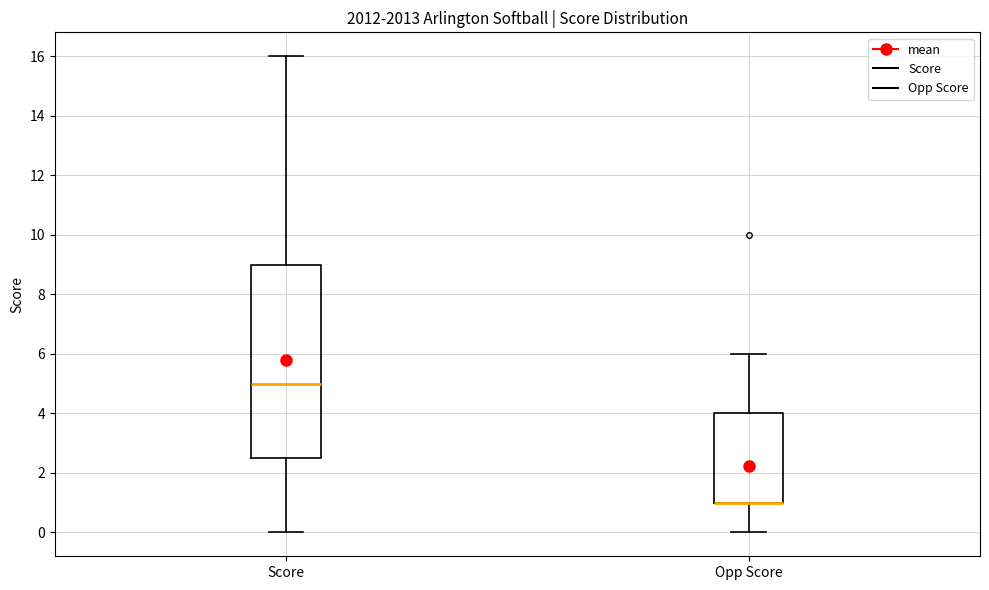

Where does the lower whisker of the box for Opp Score end on the y-axis? The values are not printed on the chart, so give them approximately, as read against the axis.

0.0